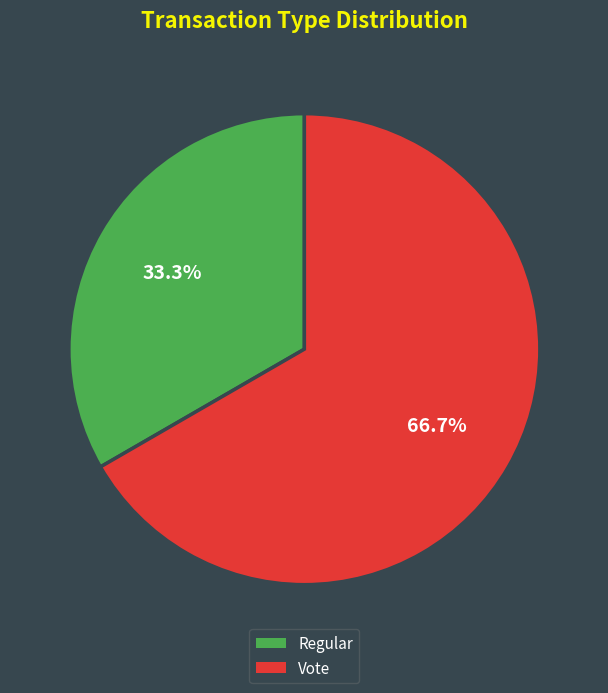

What is the smallest slice in the pie chart?

Regular